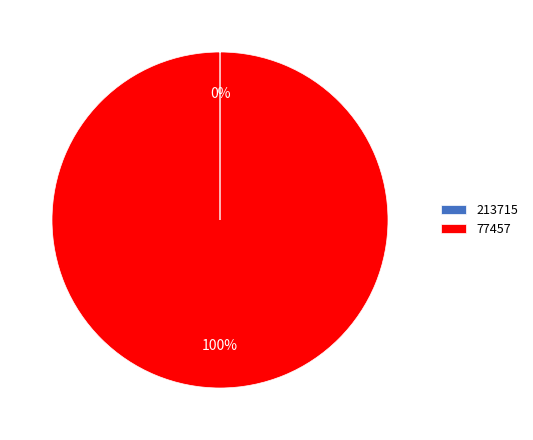

To the nearest percent, what is the difference between the largest and smallest slice percentages?

100%